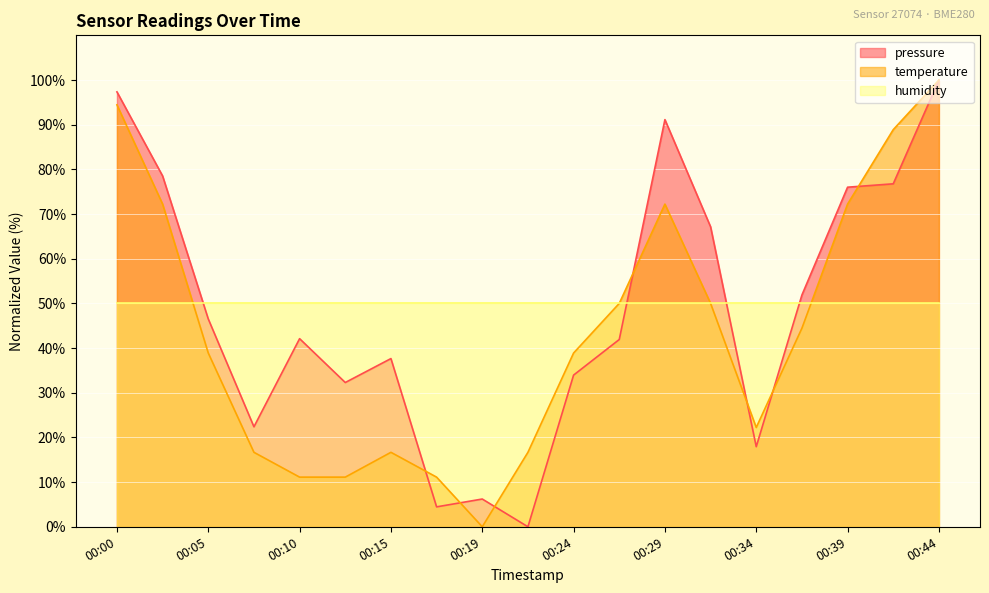

How many values in pressure are above zero?

18